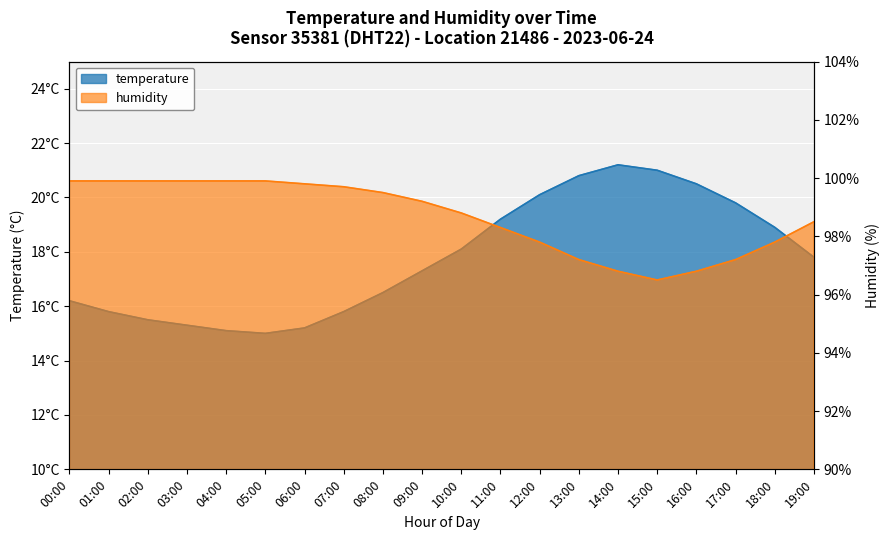

What is the average value of the temperature series?

17.8